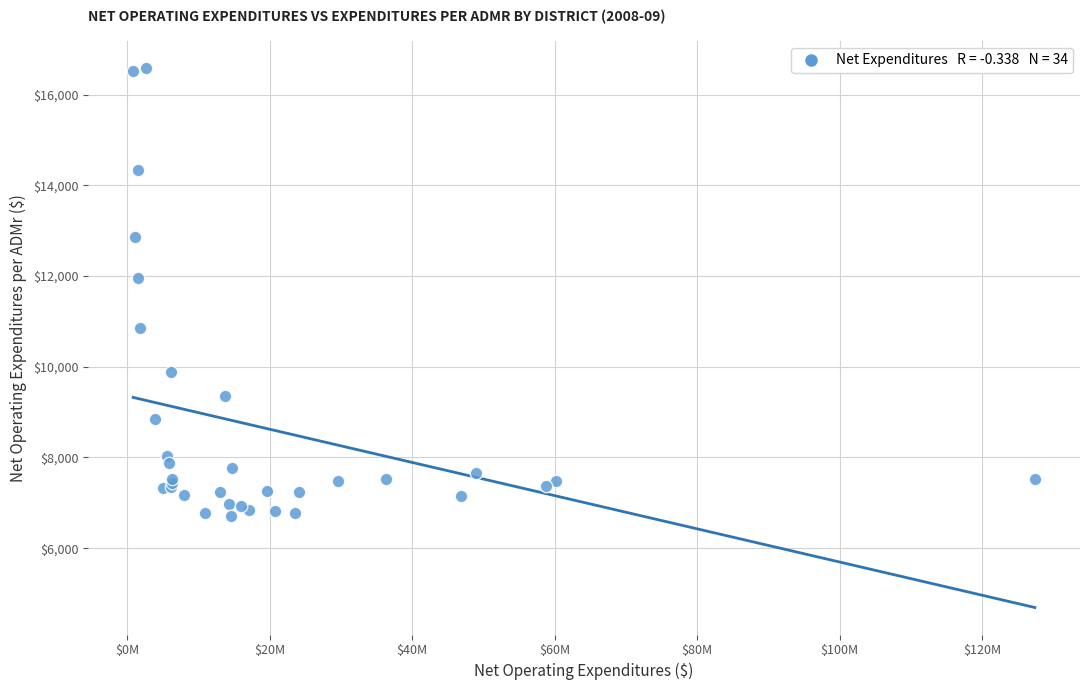

What Y value in the scatter plot is closest to 11655?

11958.1